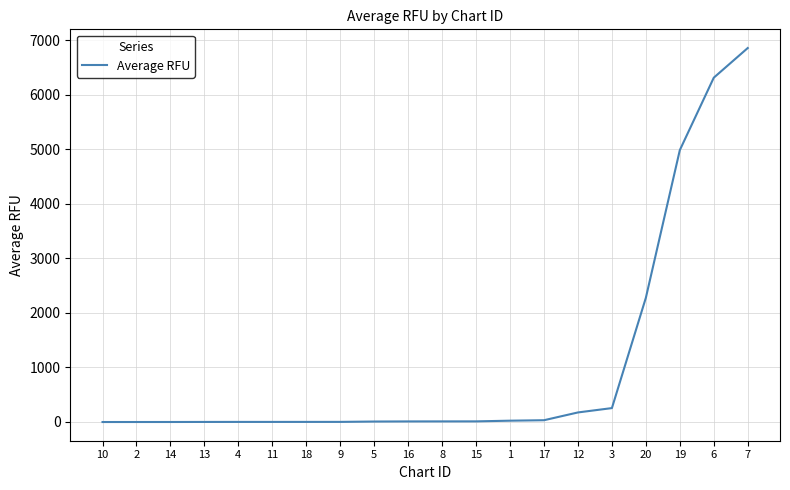

What is the greatest value displayed?

6858.8